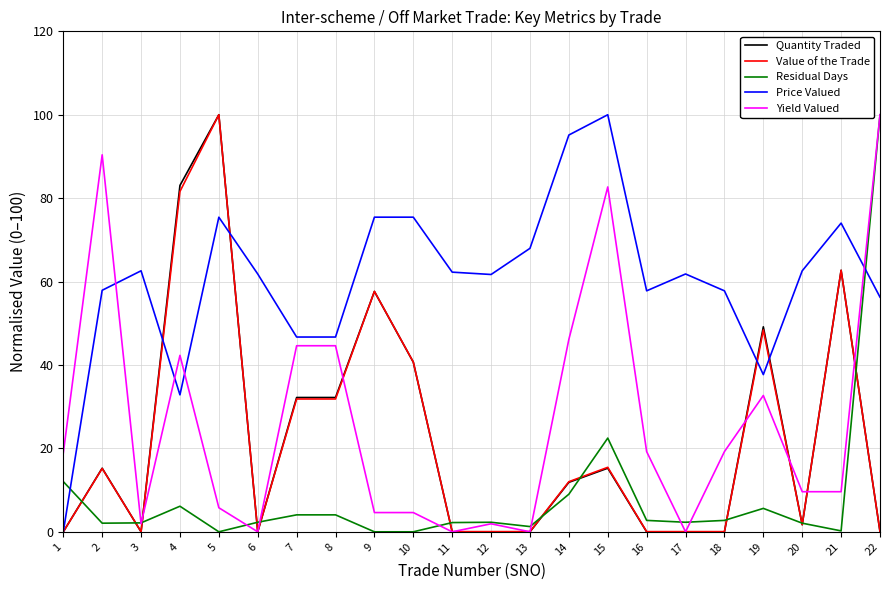

Which category has the highest value in the Value of the Trade series?

5